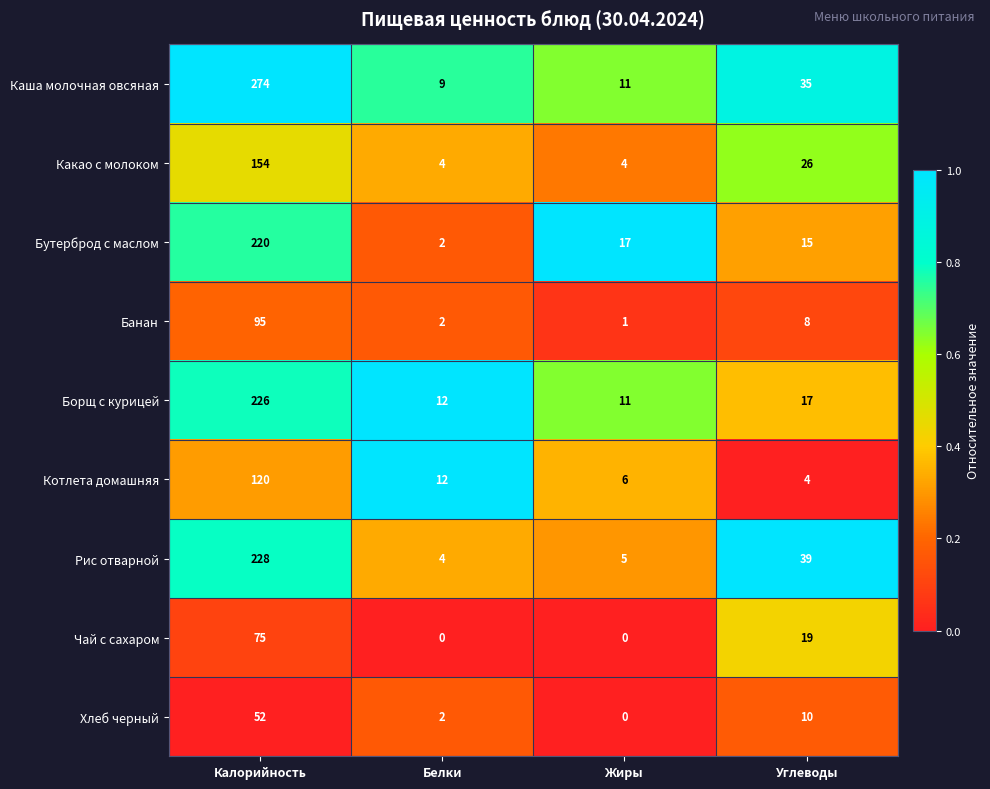

At which label does Котлета домашняя first exceed 12?

Калорийность